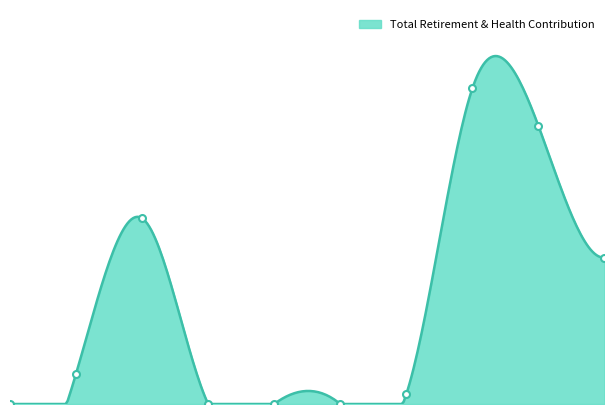

What is the difference between the second highest and second lowest values?

7336